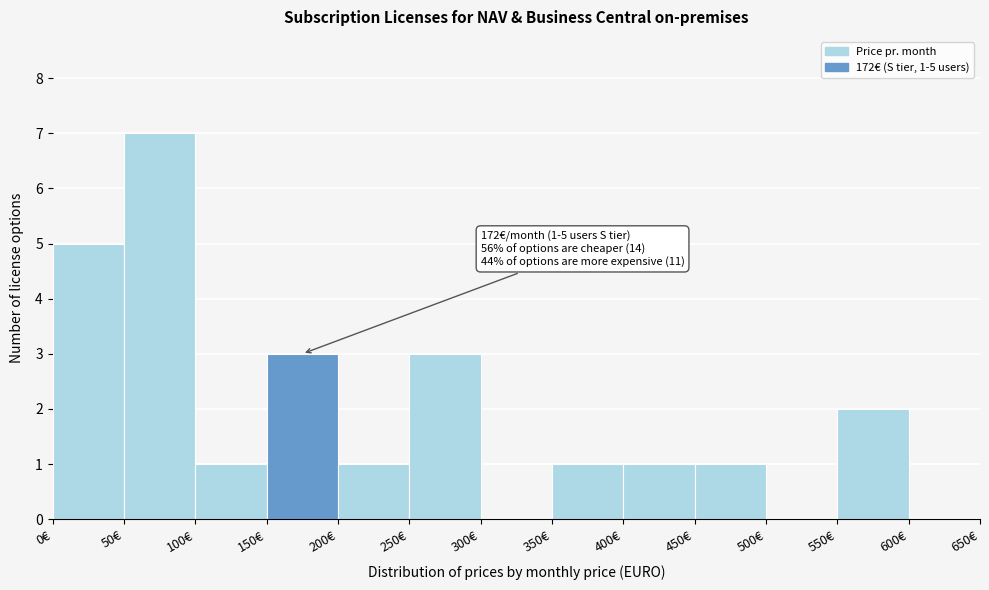

Which range on the x-axis has the tallest bar?

50 to 100